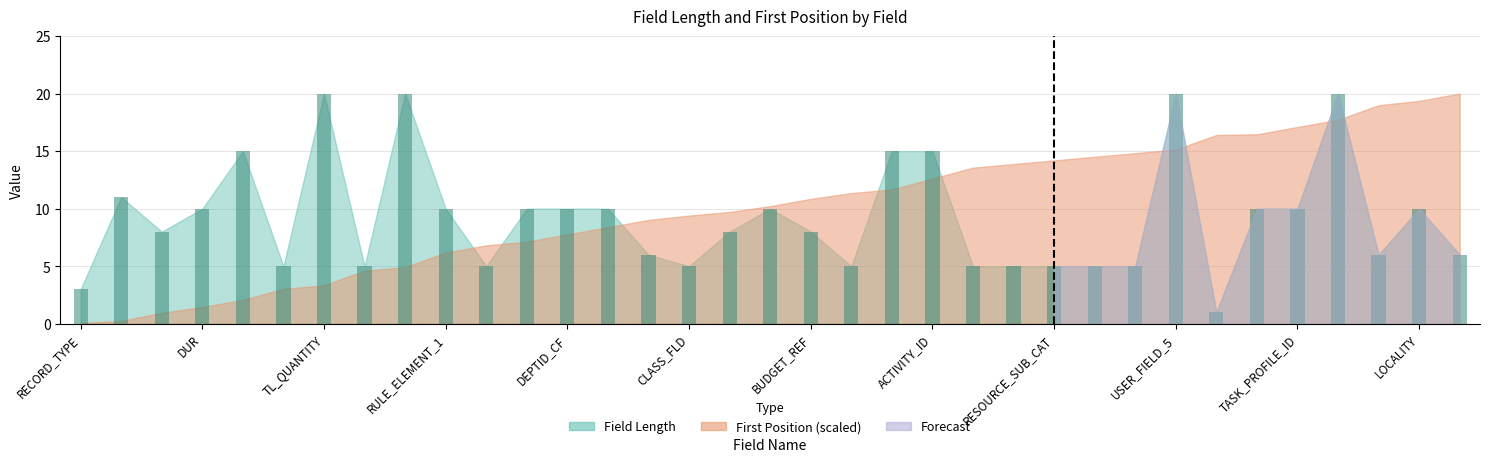

What is the greatest value displayed?

20